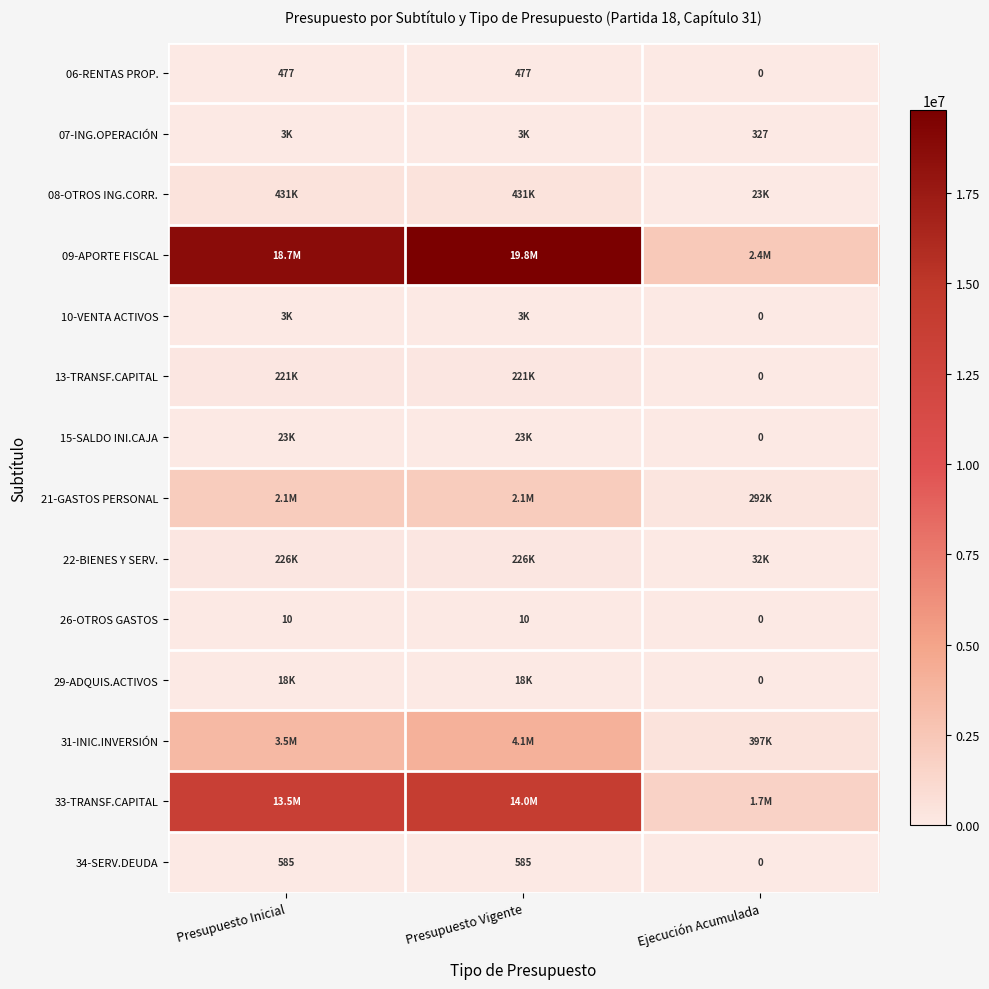

What is the average value of the 06-RENTAS PROP. series?

318